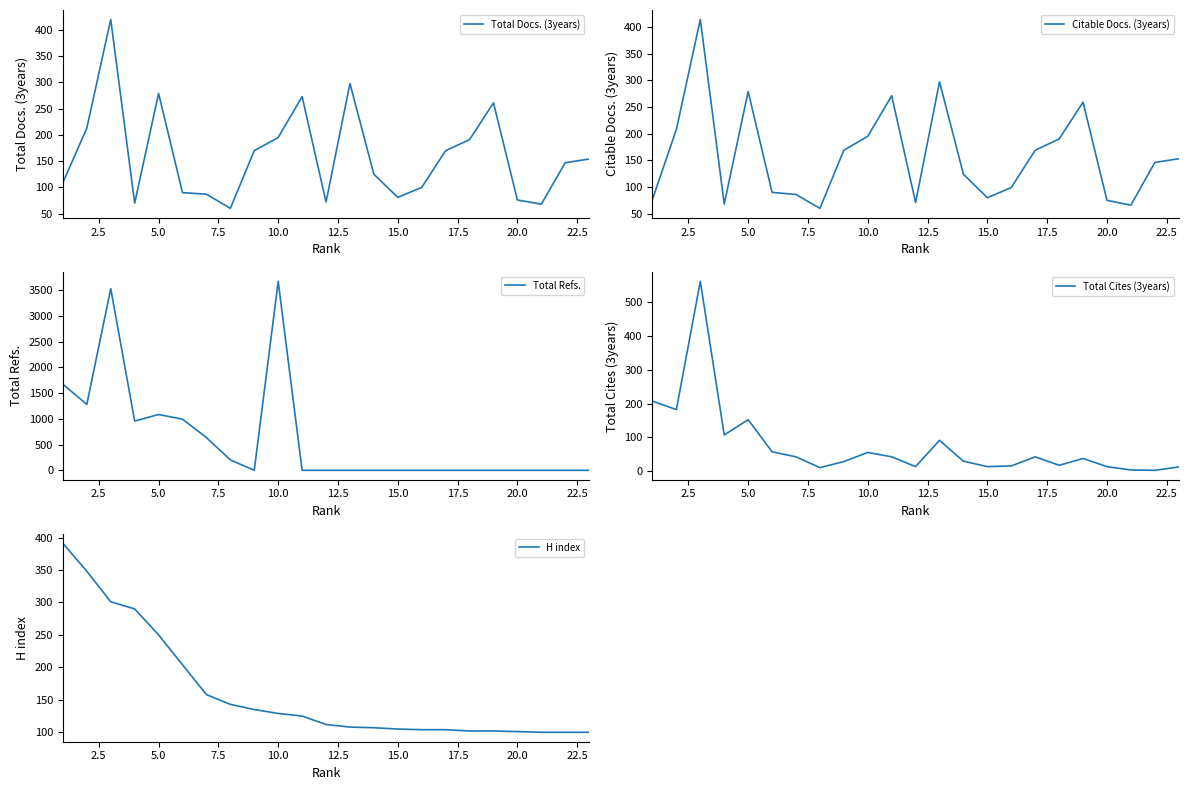

True or false: Total Docs. (3years) has a value of 137 at 20.0.

False